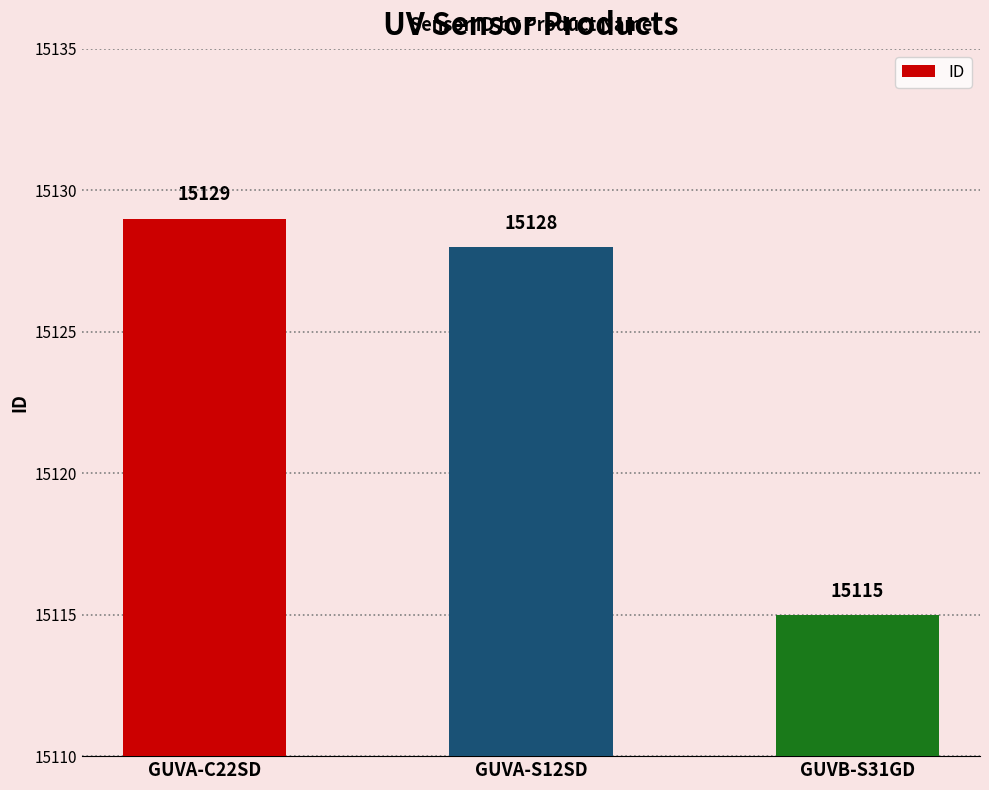

Is it true that the value at GUVA-S12SD is 15128?

True